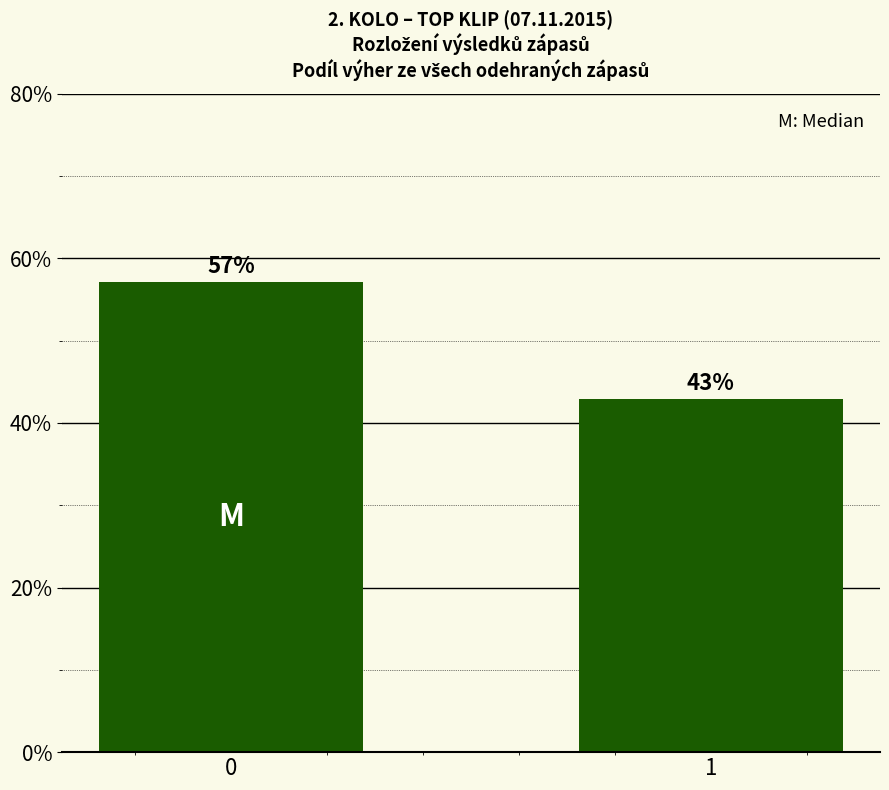

Rank the categories by value from highest to lowest.

0, 1